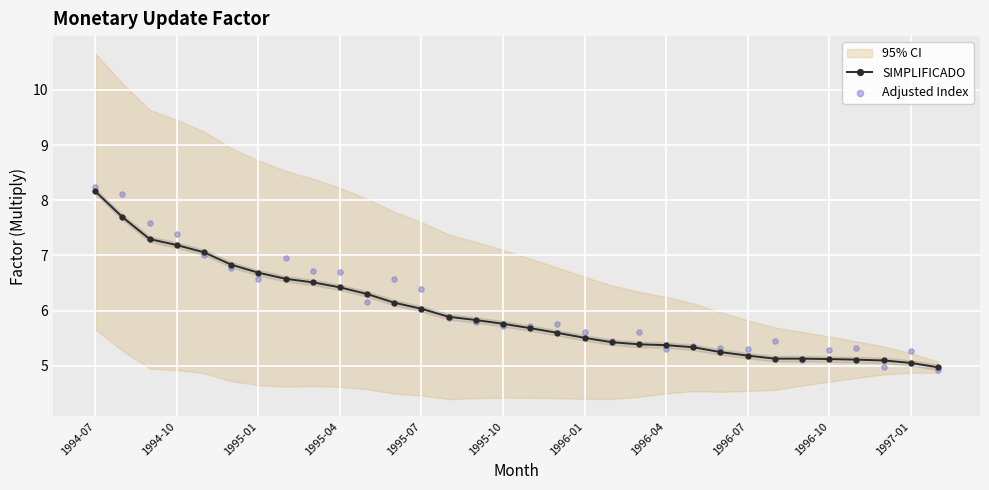

At how many categories does at least one series exceed 7?

5